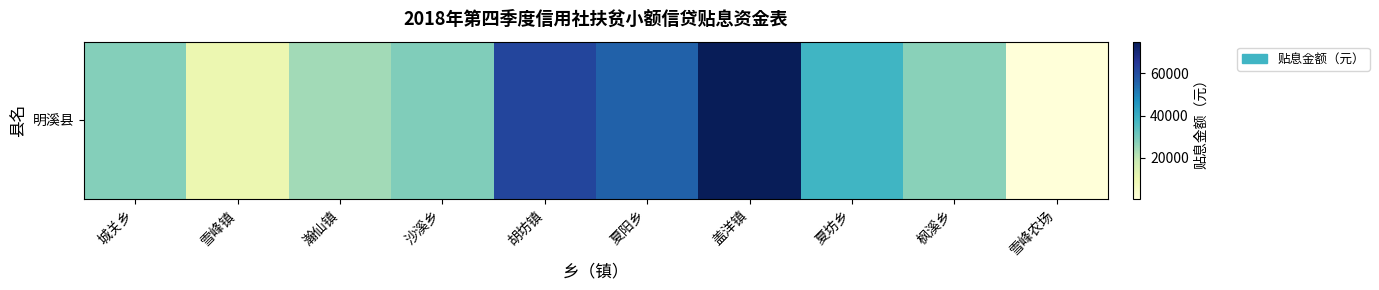

List the labels in order of value, smallest first.

雪峰农场, 雪峰镇, 瀚仙镇, 枫溪乡, 城关乡, 沙溪乡, 夏坊乡, 夏阳乡, 胡坊镇, 盖洋镇